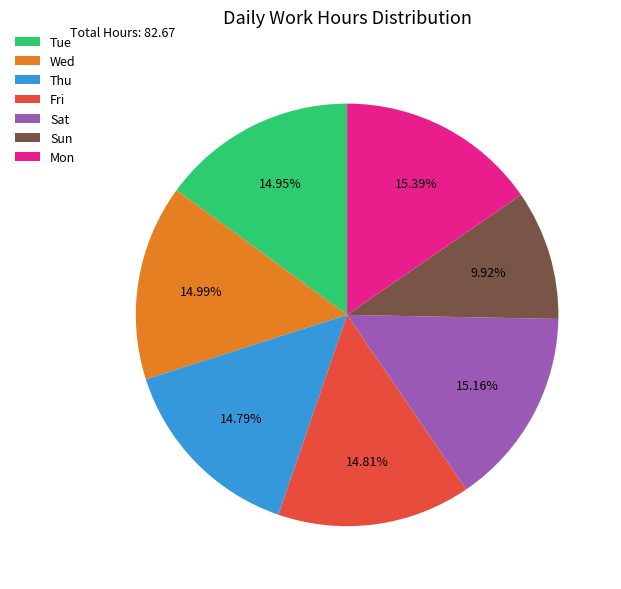

What is the ratio of the value at Wed to the value at Fri?

1.0